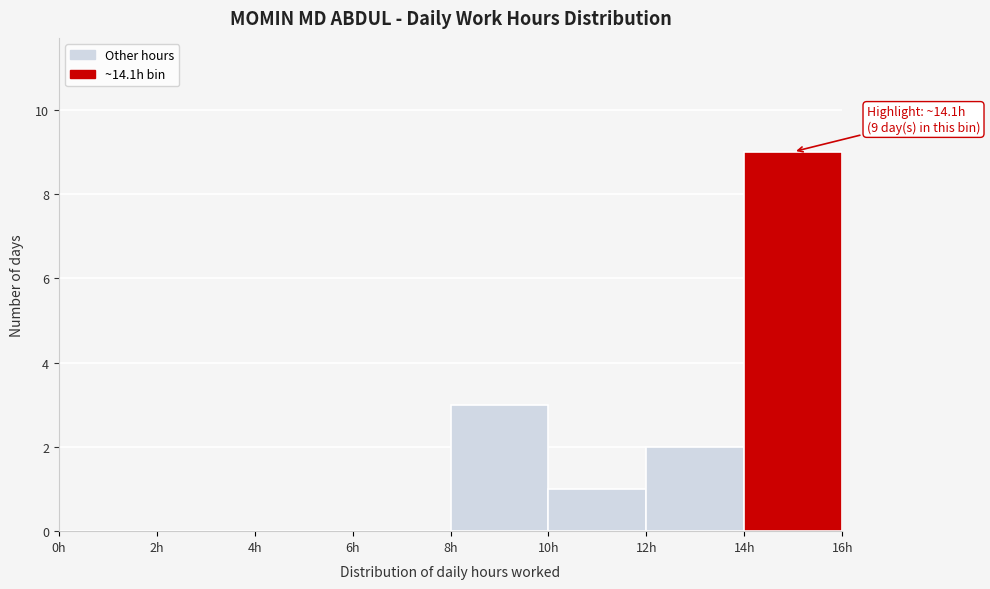

Which range on the x-axis has the tallest bar?

14 to 16